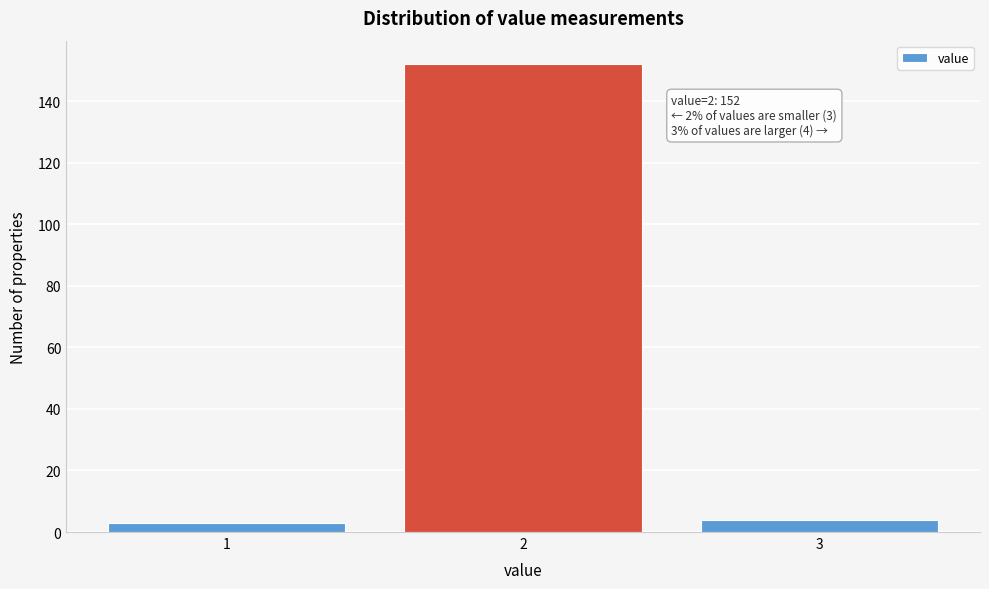

Reading left to right, extract all data points from this chart.

3	152	4